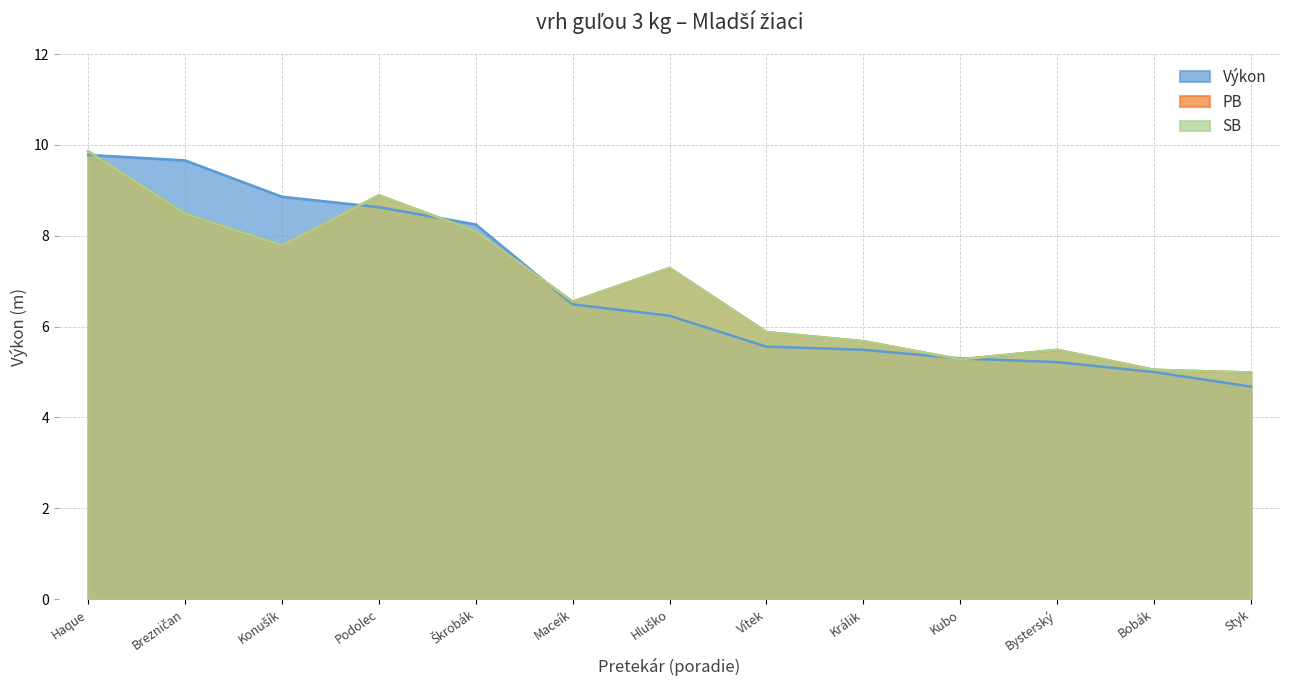

At Bobák, list the series in order from largest to smallest.

PB, SB, Výkon